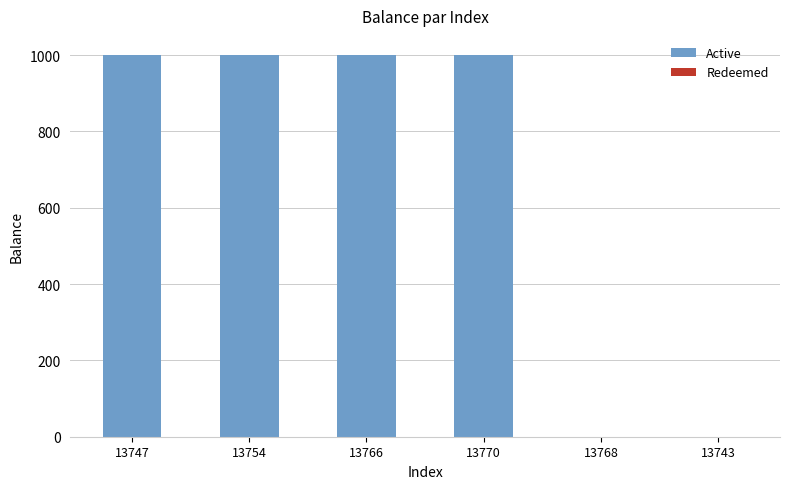

Is it true that the value at 13747 is 649.7?

False